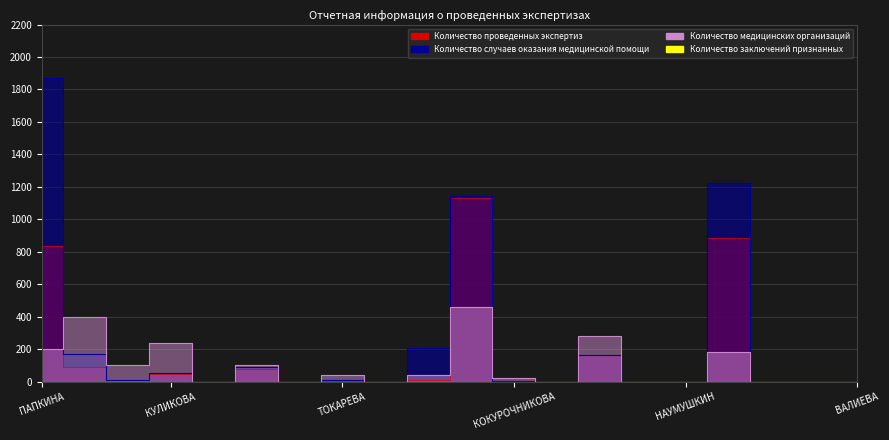

What is the label of the 15th point from the right?

КУЗНЕЦОВА